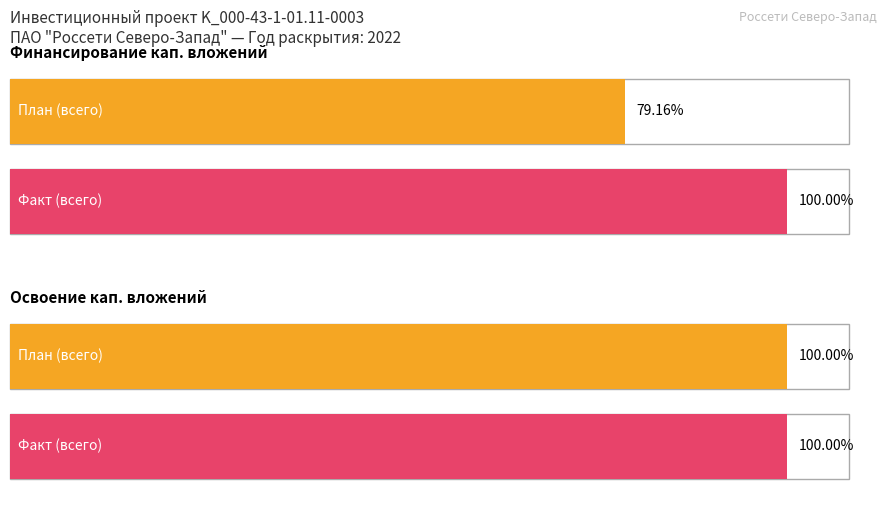

How many groups of bars are there?

2